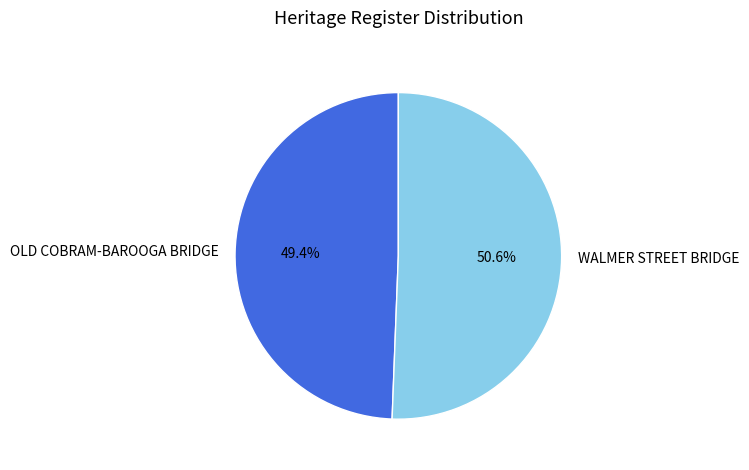

Is the sum of WALMER STREET BRIDGE and OLD COBRAM-BAROOGA BRIDGE greater than half?

Yes